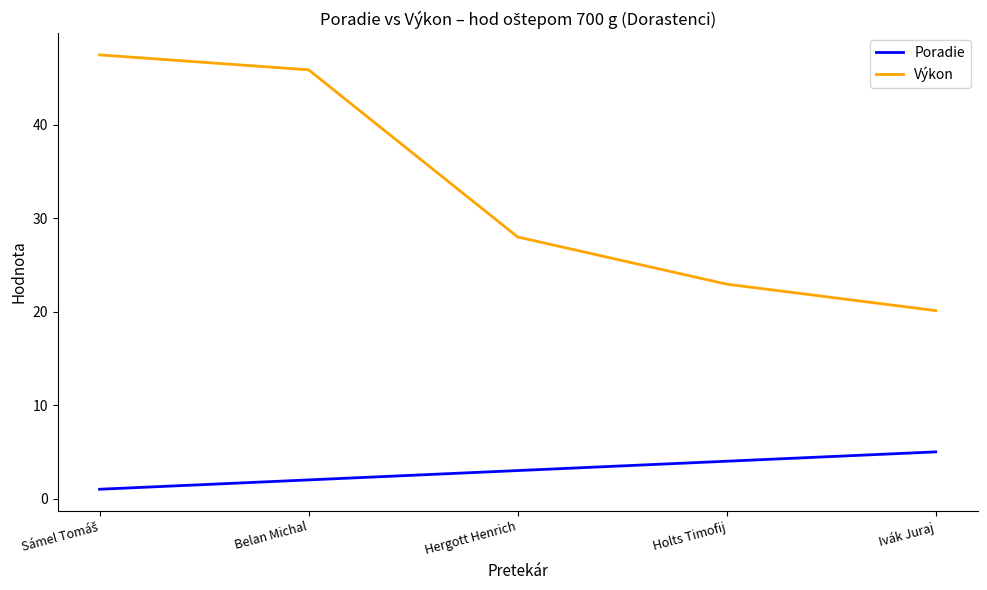

True or false: Výkon and Poradie intersect in this chart.

False